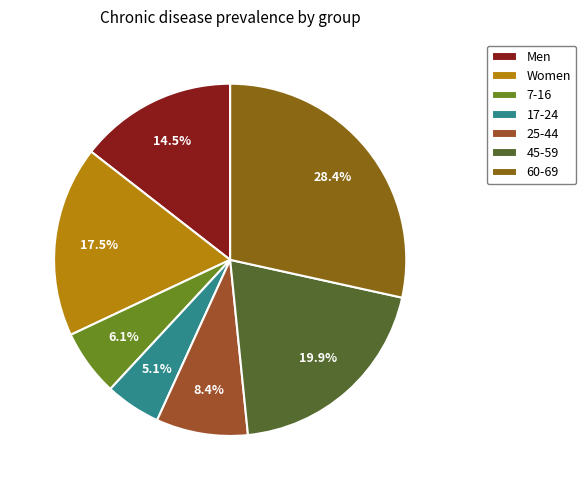

What is the smallest slice in the pie chart?

17-24